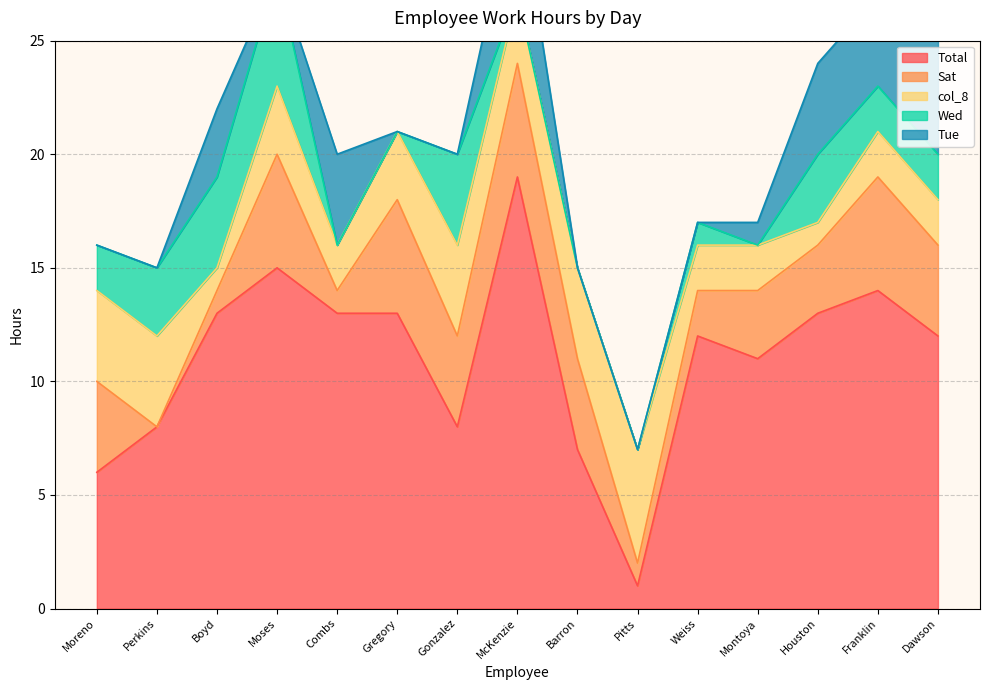

At how many categories does at least one series exceed 3?

15